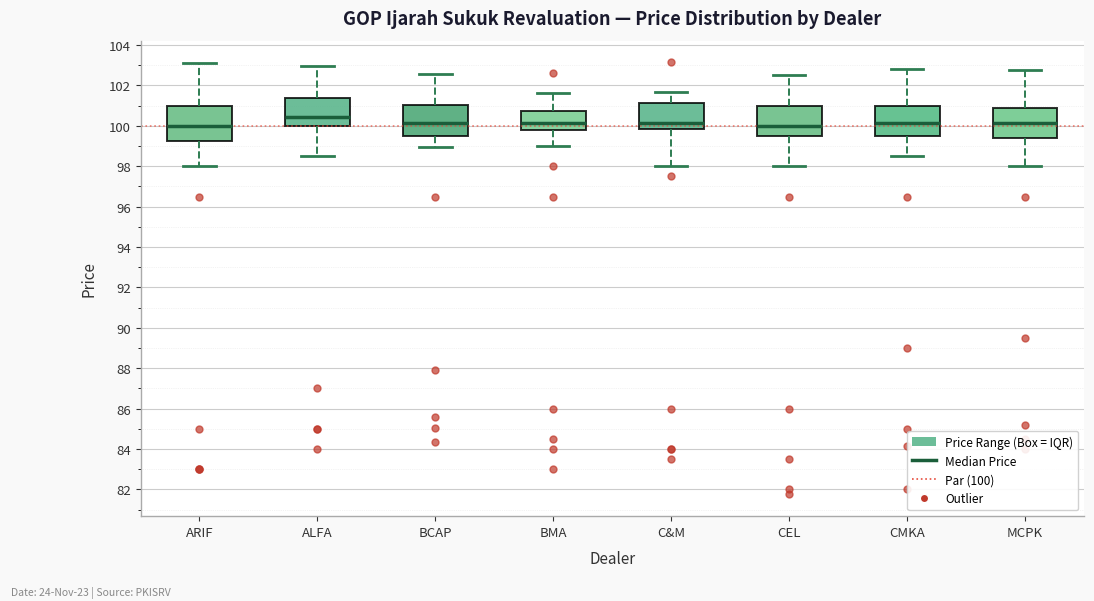

Reading left to right, transcribe this box plot: for each box, give where its median line is, the range the box spans, and where its two whiskers end, as read against the y-axis. The values are not printed on the chart, so give them approximately, as read against the axis.

ARIF: median 100.0, box 99.2 to 101.0, whiskers 98.0 to 103.2
ALFA: median 100.4, box 100.0 to 101.4, whiskers 98.6 to 103.0
BCAP: median 100.2, box 99.6 to 101.0, whiskers 99.0 to 102.6
BMA: median 100.2, box 99.8 to 100.8, whiskers 99.0 to 101.6
C&M: median 100.2, box 99.8 to 101.2, whiskers 98.0 to 101.8
CEL: median 100.0, box 99.6 to 101.0, whiskers 98.0 to 102.6
CMKA: median 100.2, box 99.4 to 101.0, whiskers 98.6 to 102.8
MCPK: median 100.2, box 99.4 to 100.8, whiskers 98.0 to 102.8